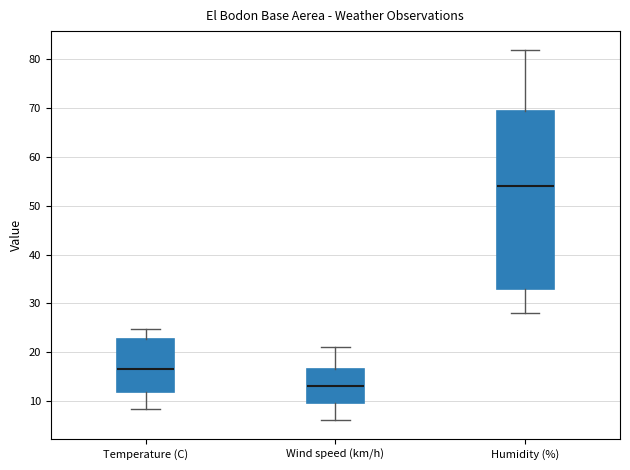

Comparing the boxes themselves (not the whiskers), which one is the tallest?

Humidity (%)